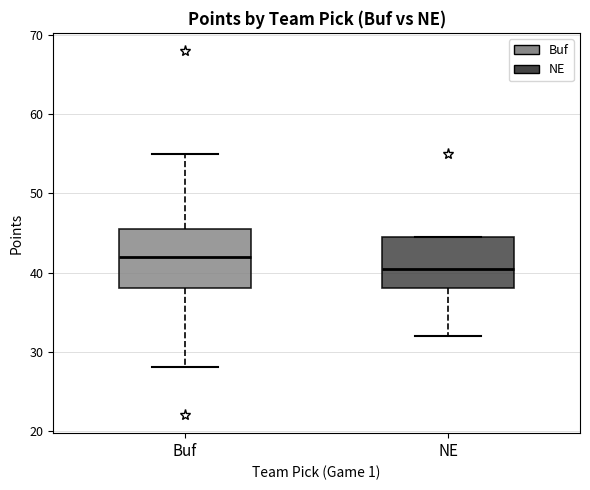

Reading left to right, read every box against the y-axis: the position of its median line, the range the box covers, and the ends of its whiskers. The values are not printed on the chart, so give them approximately, as read against the axis.

Buf: median 42, box 38 to 46, whiskers 28 to 55
NE: median 41, box 38 to 45, whiskers 32 to 45